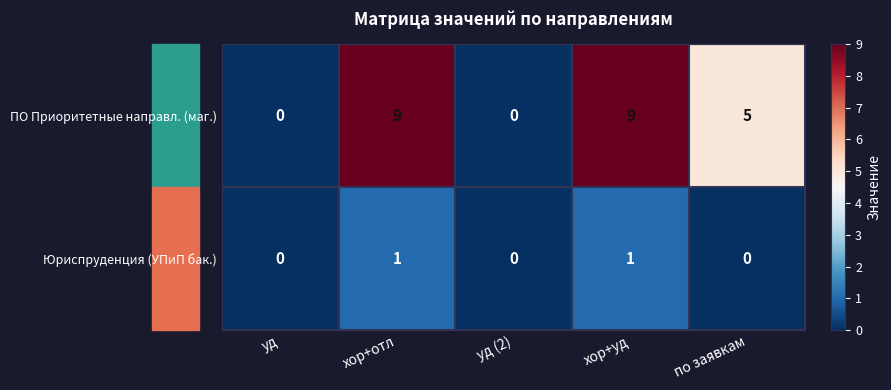

Is it true that Юриспруденция (УПиП бак.) equals 2 at хор+отл?

False